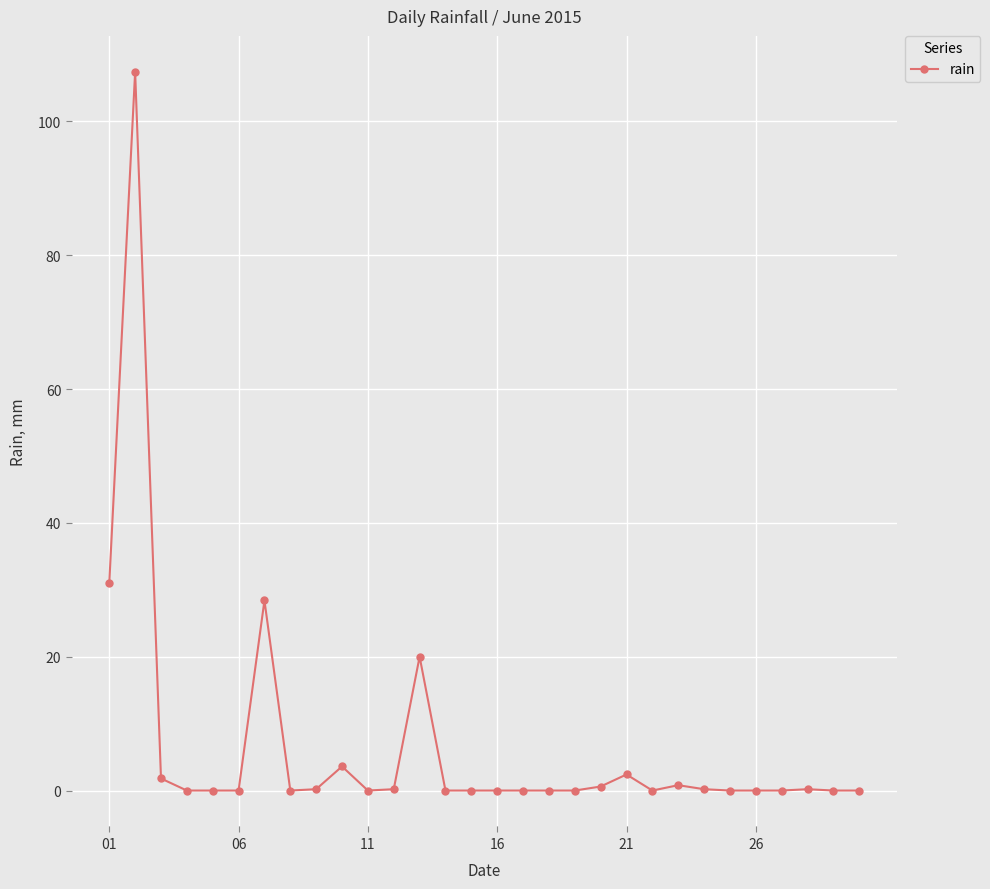

What is the greatest value displayed?

107.4